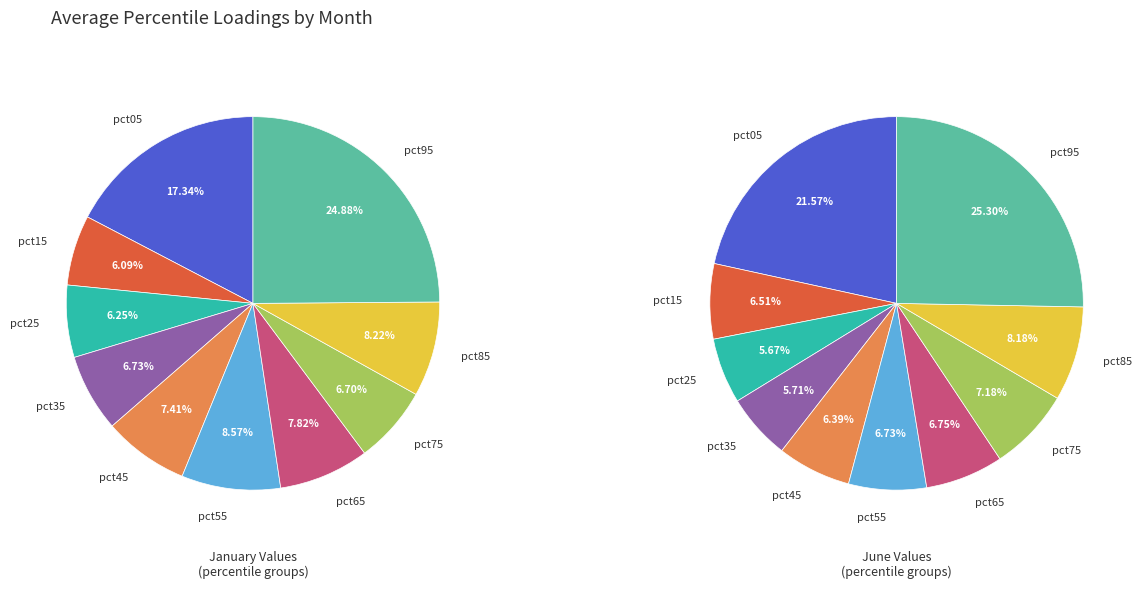

What percentage is NOT represented by values_jan?

82.7%